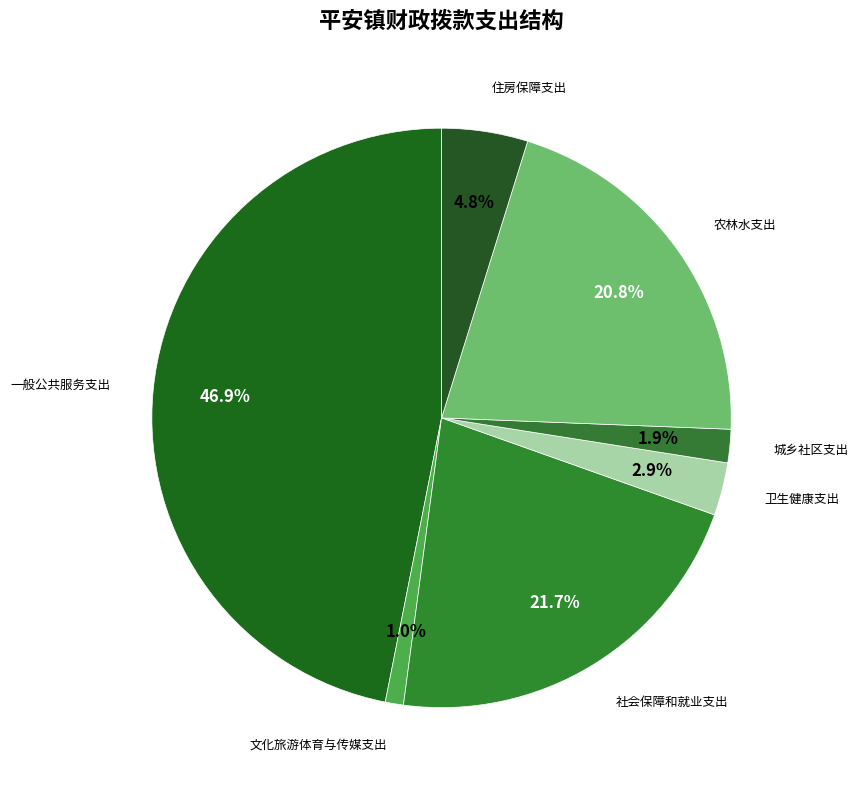

How many slices are in this pie chart?

7